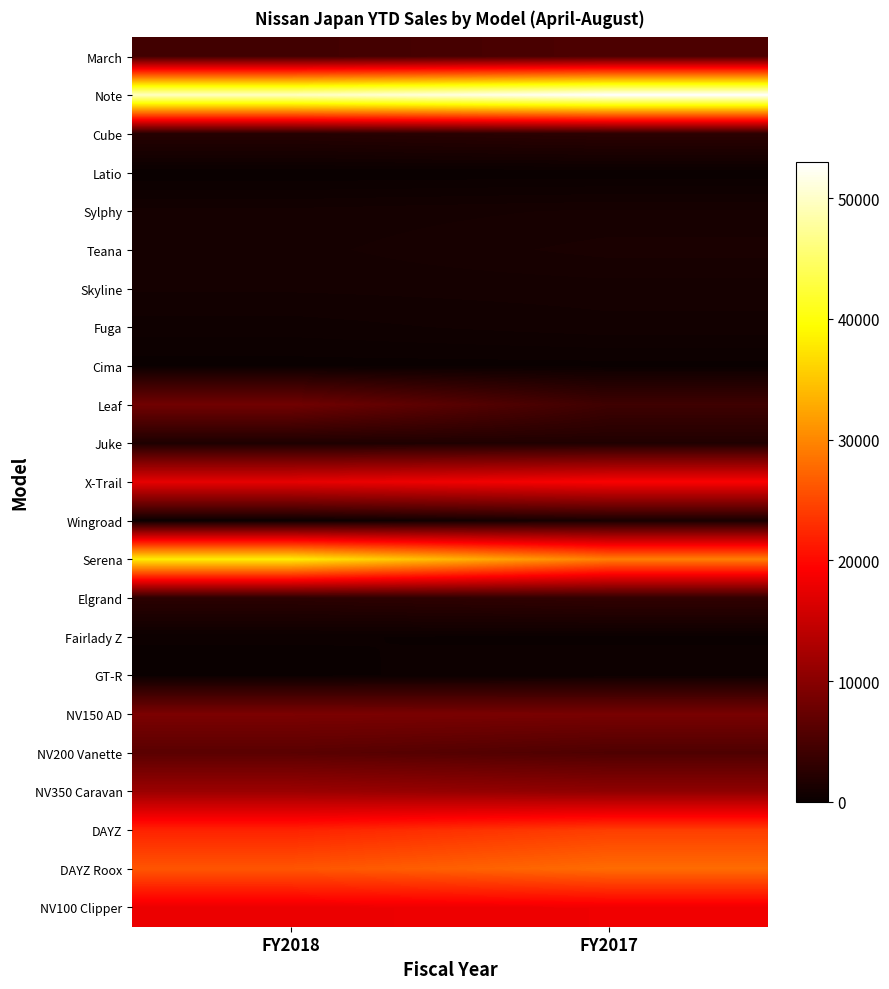

How many series are shown in this chart?

23